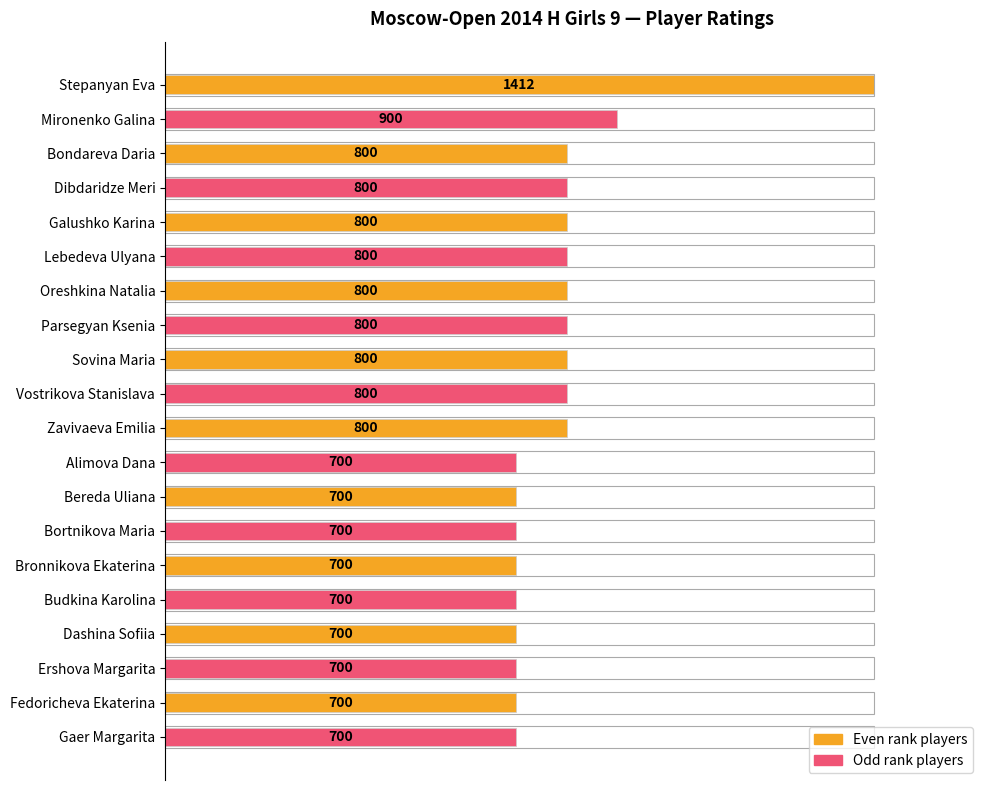

How many bars are there in total?

20